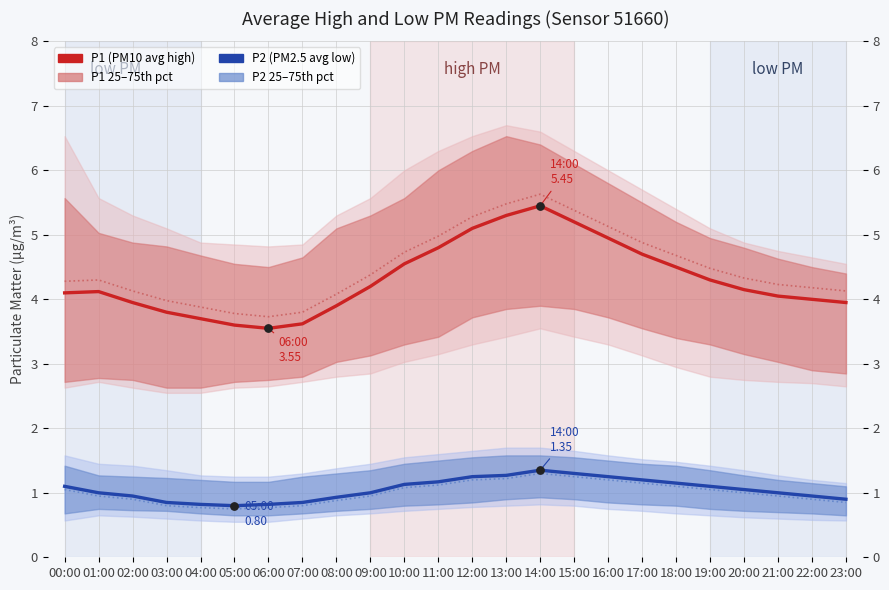

At how many categories does at least one series exceed 1?

24